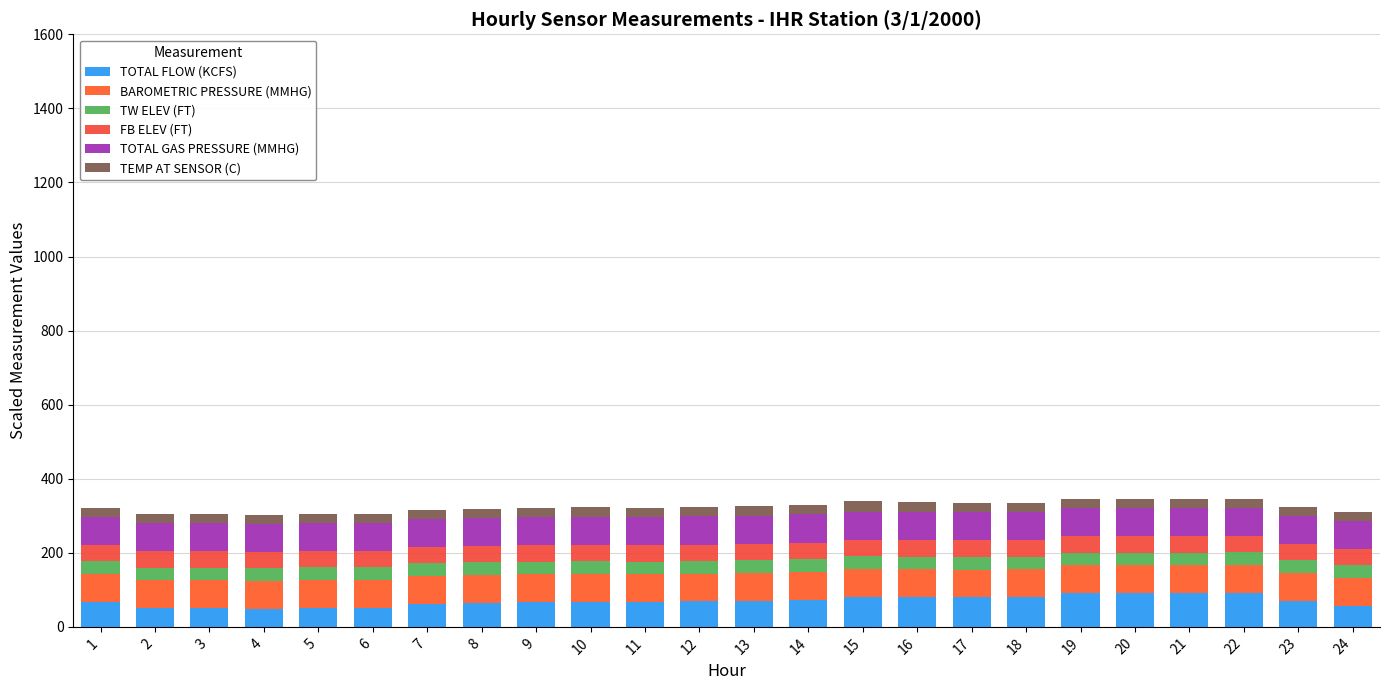

Does the chart contain stacked bars?

Yes